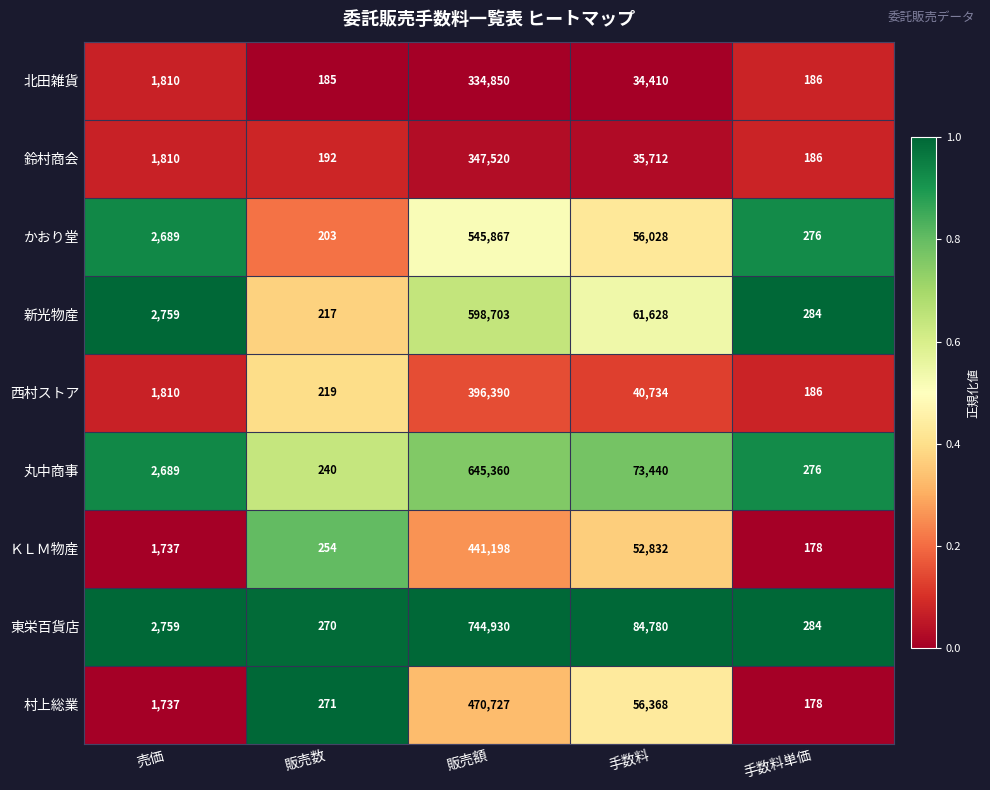

Is it true that 村上総業 equals 104 at 販売数?

False